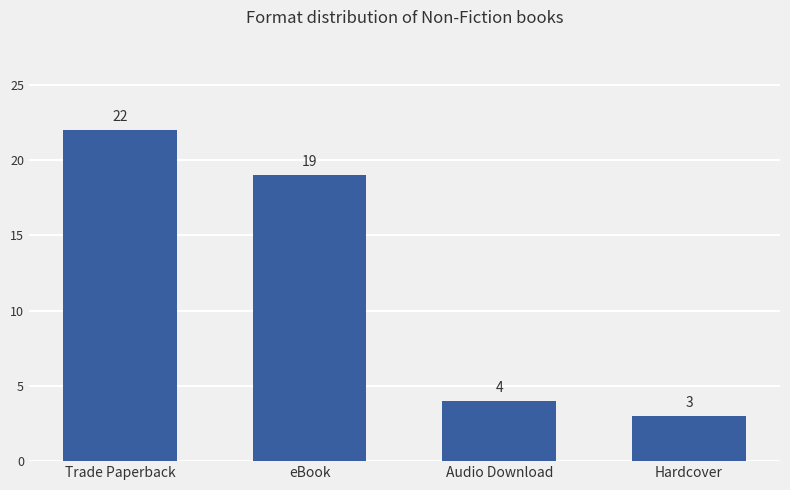

How many categories are shown in the chart?

4